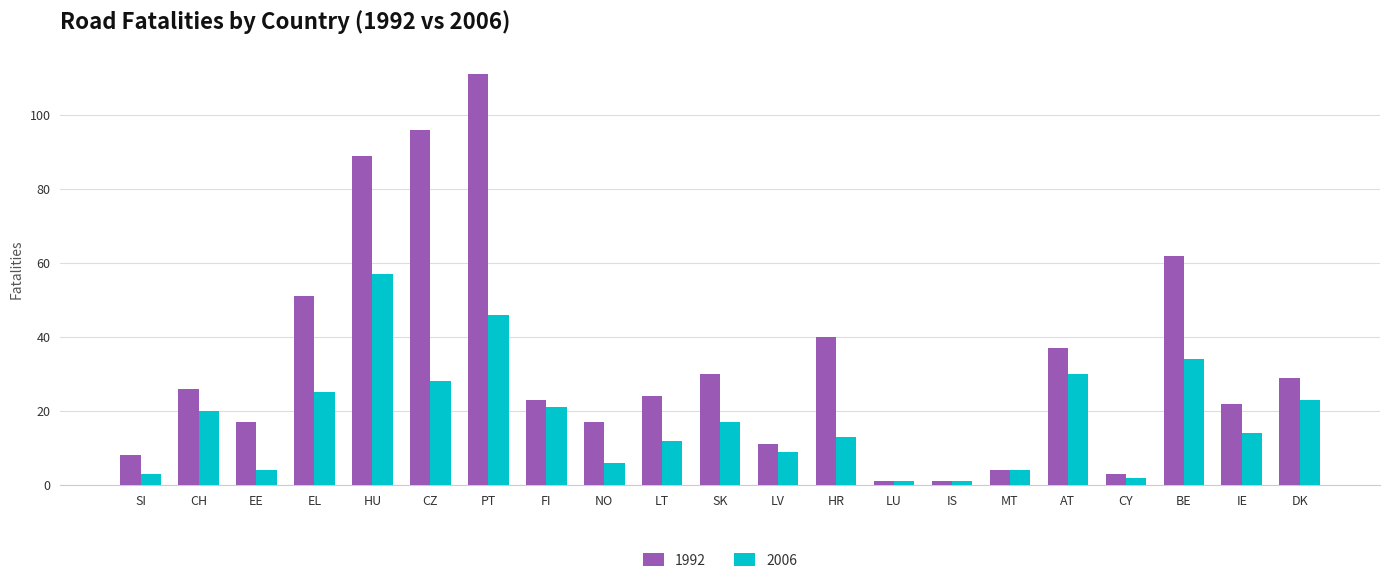

What is the difference between the maximum and minimum values in the 2006 series?

56